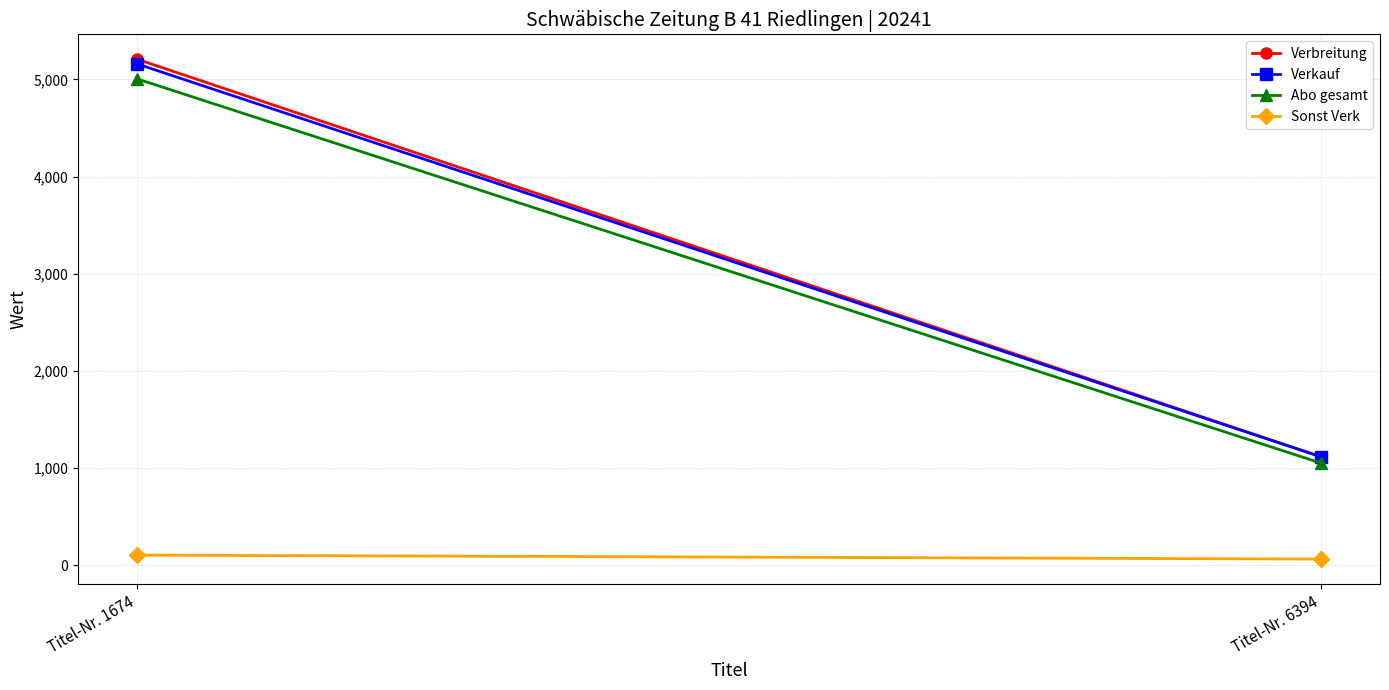

Where is Abo gesamt nearest to the value 3028?

Titel-Nr. 6394